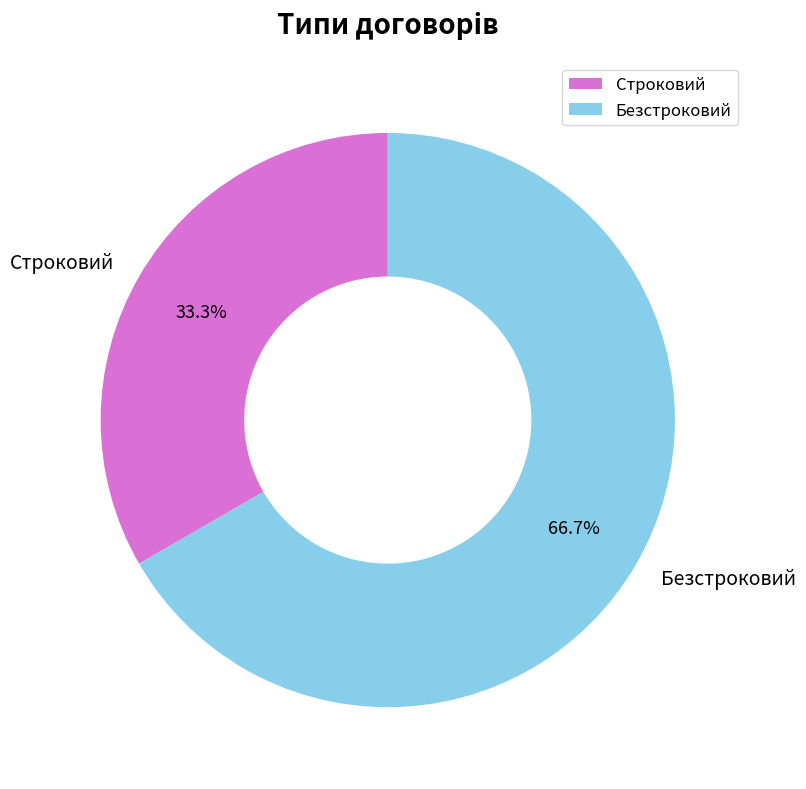

True or false: Строковий accounts for 43% of the total.

False